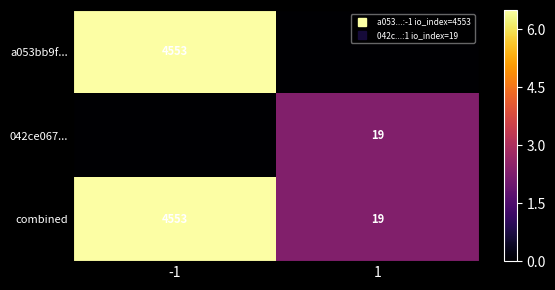

Which series has the largest total across all categories?

combined